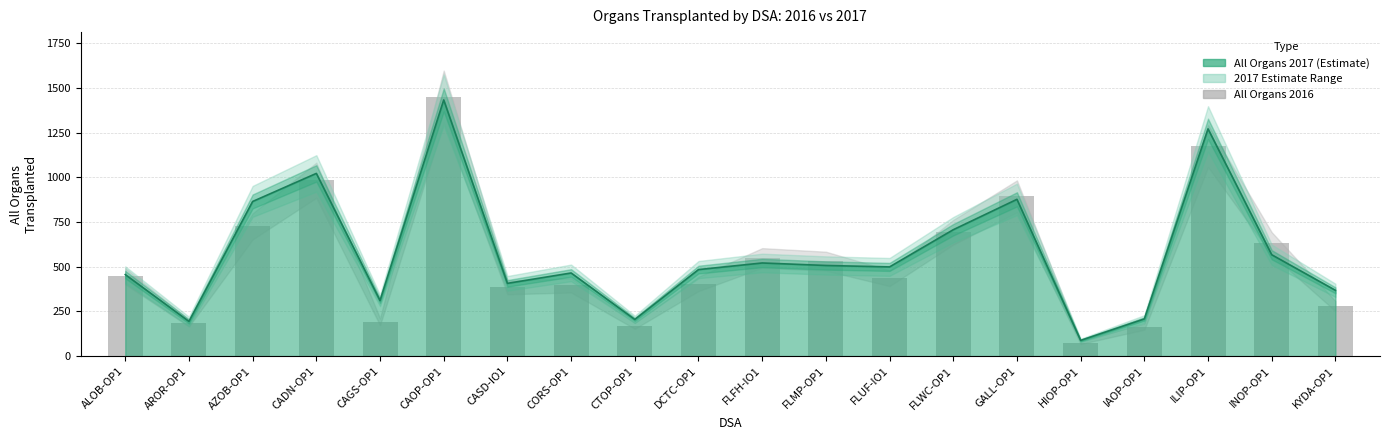

List the labels in order of value, largest first.

CAOP-OP1, ILIP-OP1, CADN-OP1, GALL-OP1, AZOB-OP1, FLWC-OP1, INOP-OP1, FLFH-IO1, FLMP-OP1, ALOB-OP1, FLUF-IO1, DCTC-OP1, CORS-OP1, CASD-IO1, KYDA-OP1, CAGS-OP1, AROR-OP1, CTOP-OP1, IAOP-OP1, HIOP-OP1